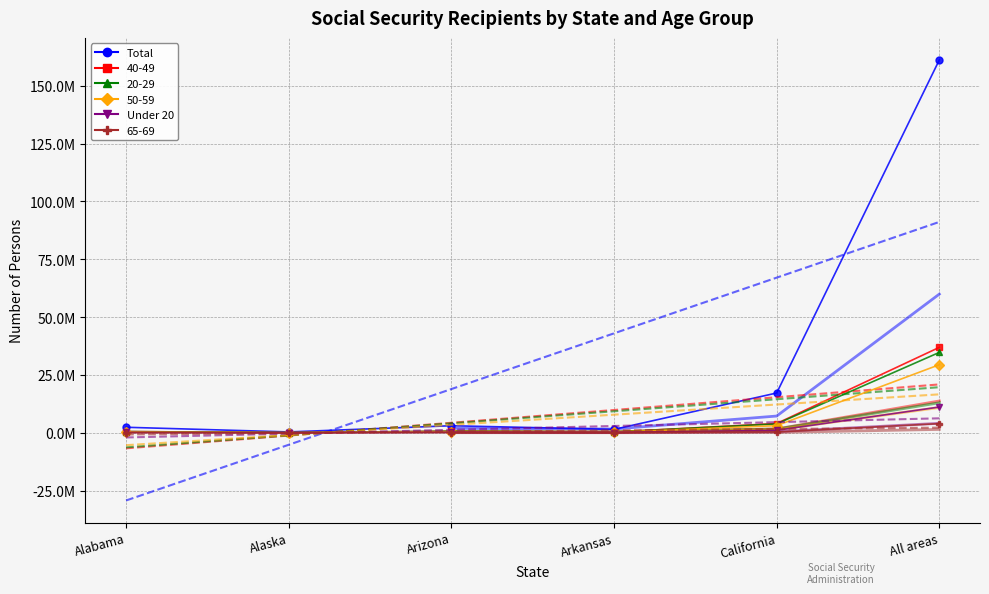

True or false: Total and Under 20 cross at least once.

False